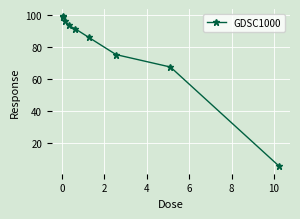

What is the value of the 6th point from the left?

85.8